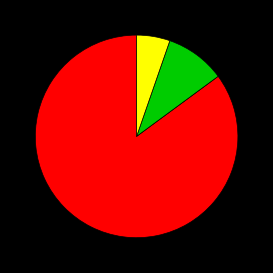

How many slices are in this pie chart?

3